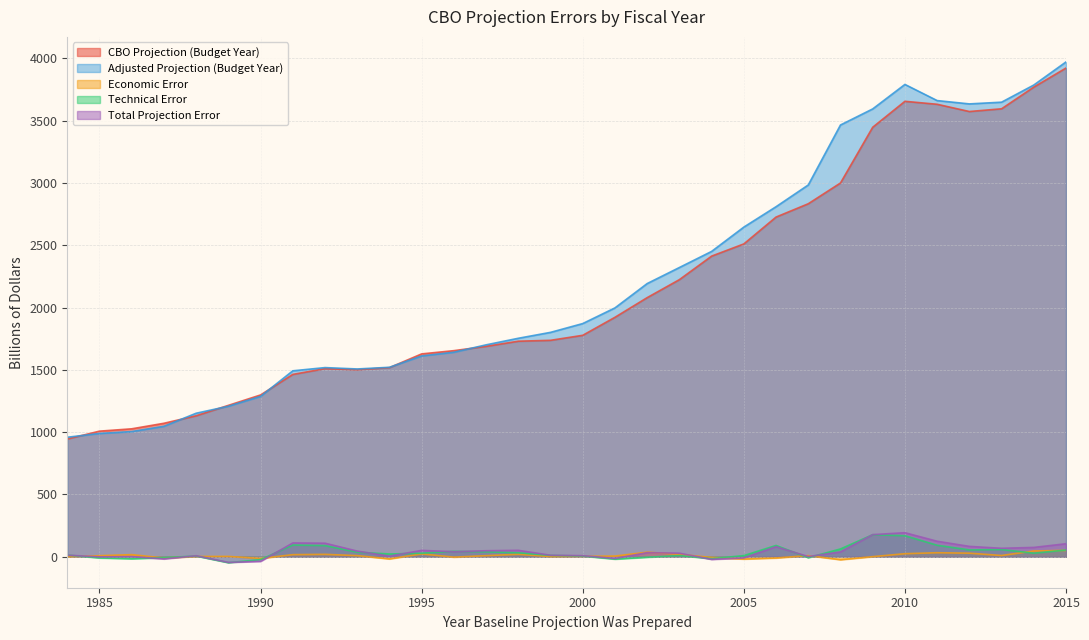

Which category has the highest value across all series?

2015